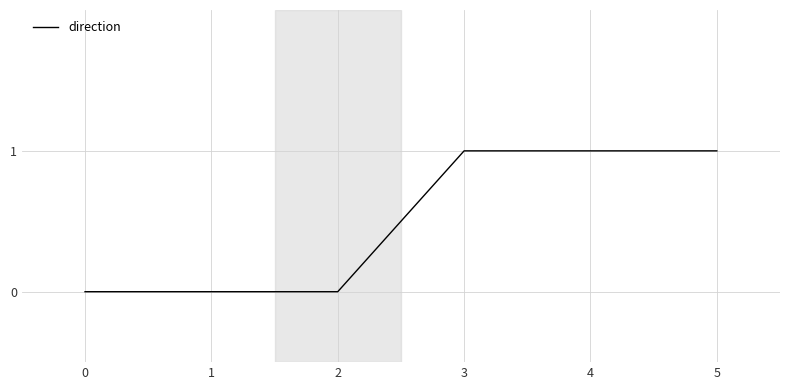

True or false: the data shows 0 at 2.

True